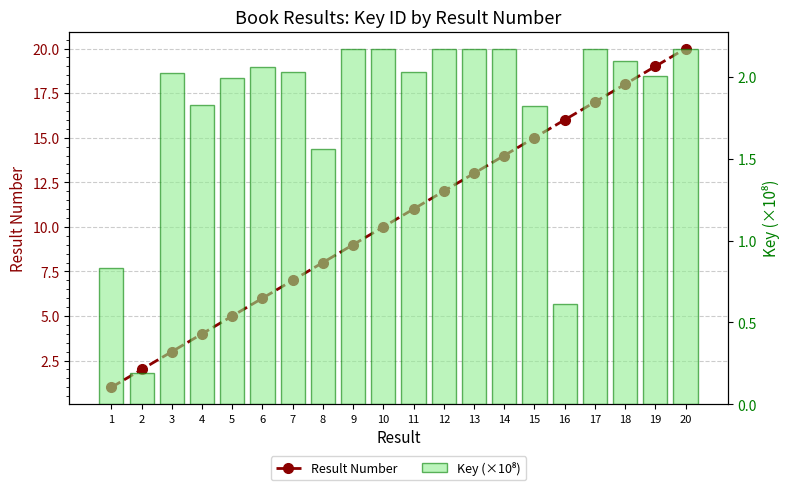

How many groups of bars are there?

20